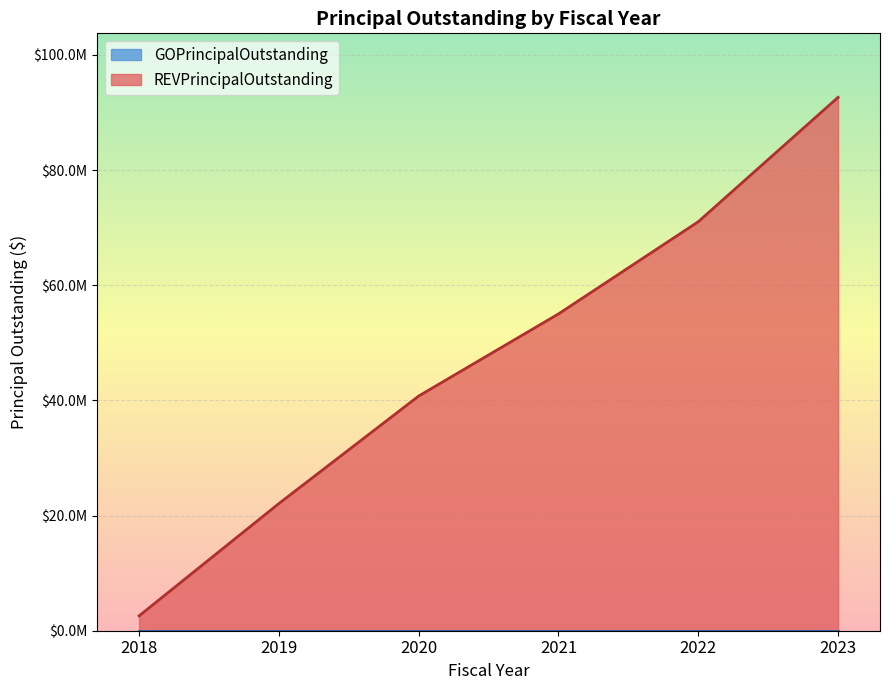

What is the sum of all values?

284085000